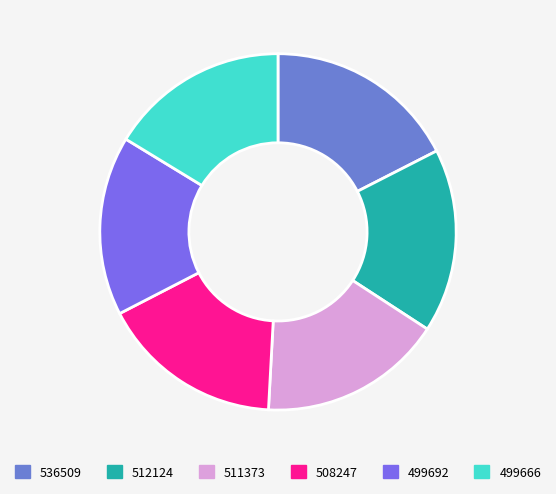

The 512124 slice represents 4% of the pie. True or false?

False